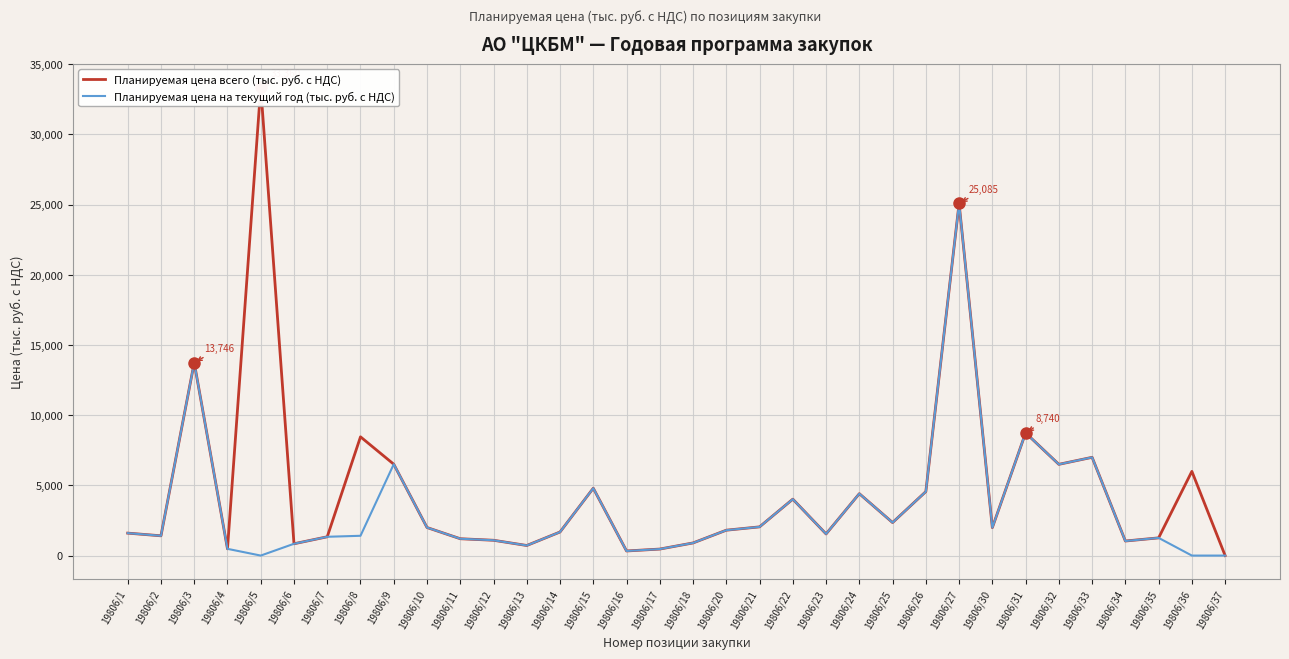

List the series in order of their peak value, highest first.

Планируемая цена всего (тыс. руб. с НДС), Планируемая цена на текущий год (тыс. руб. с НДС)